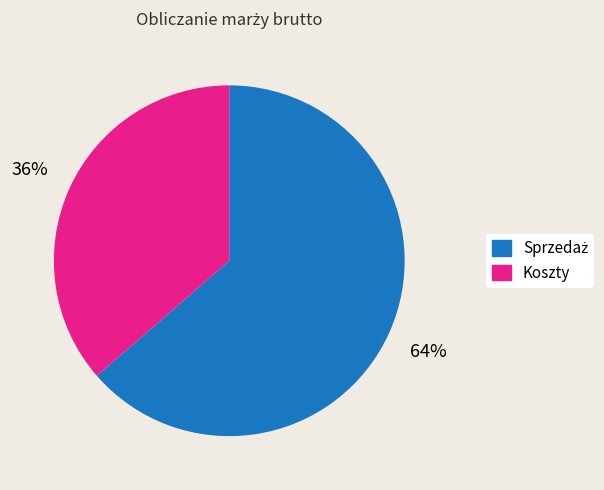

Which slice is the smallest?

Koszty